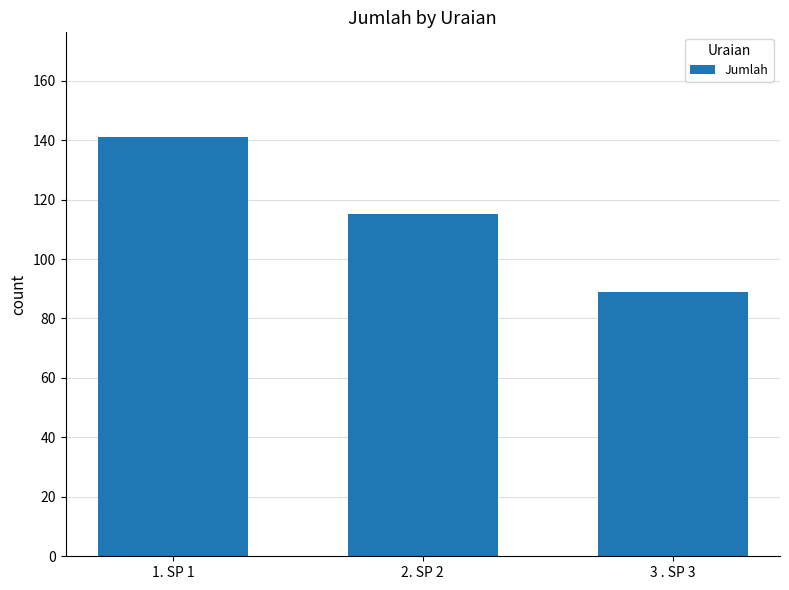

At which label does the data first exceed 115?

1. SP 1